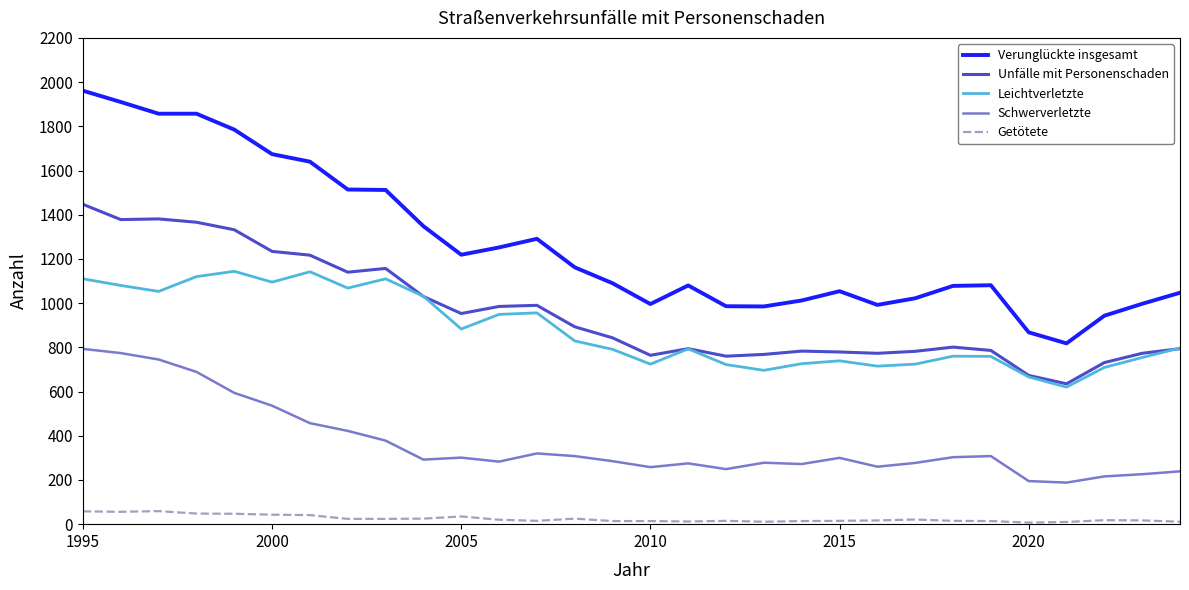

Which series has the largest total across all categories?

Verunglückte insgesamt